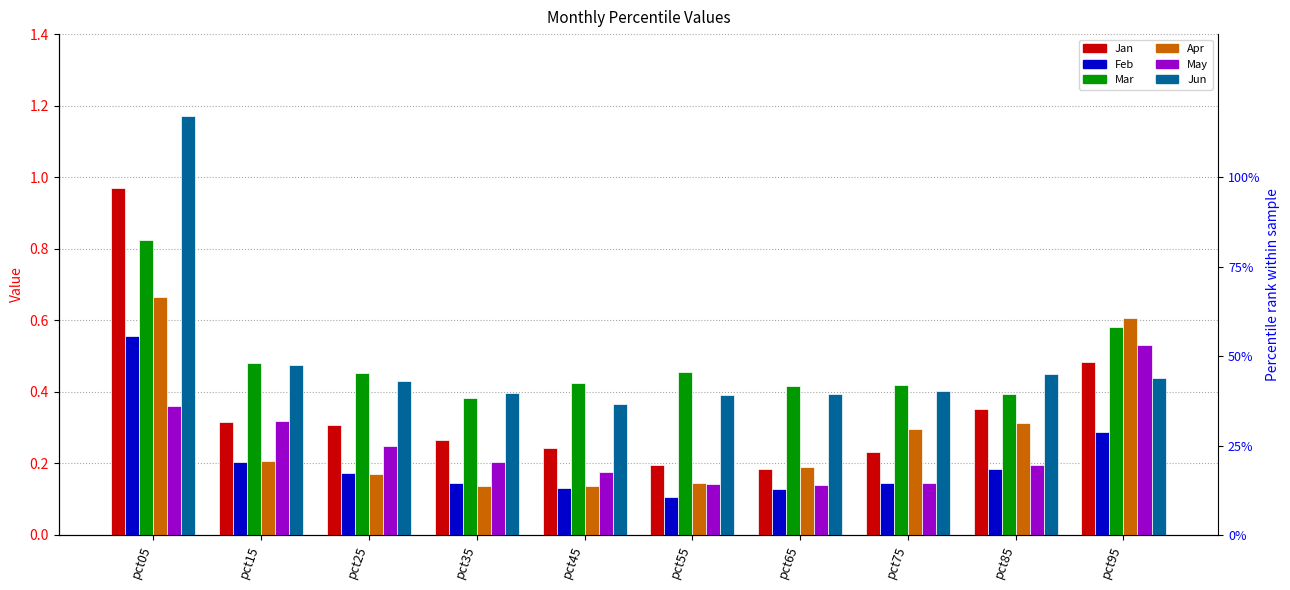

What is the maximum value shown in the chart?

1.2